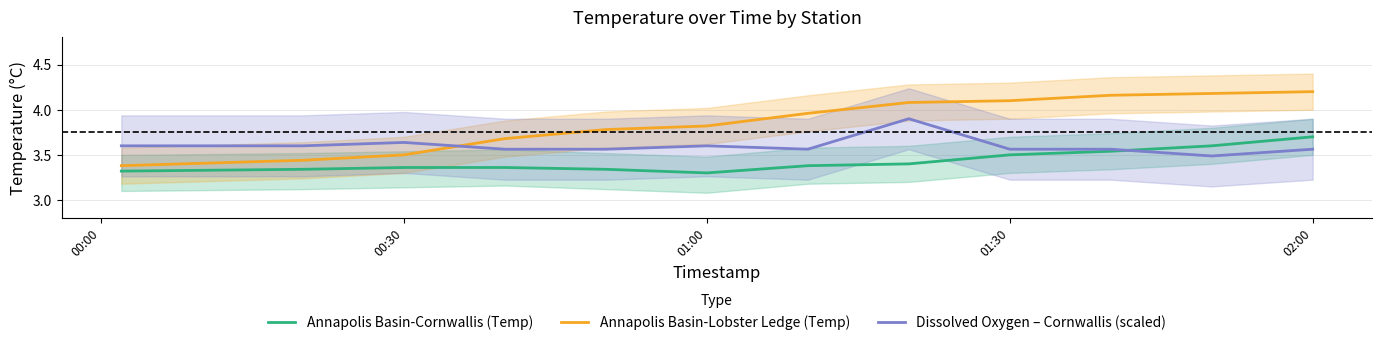

What is the difference between the maximum and minimum values in the Dissolved Oxygen – Cornwallis (scaled) series?

0.4